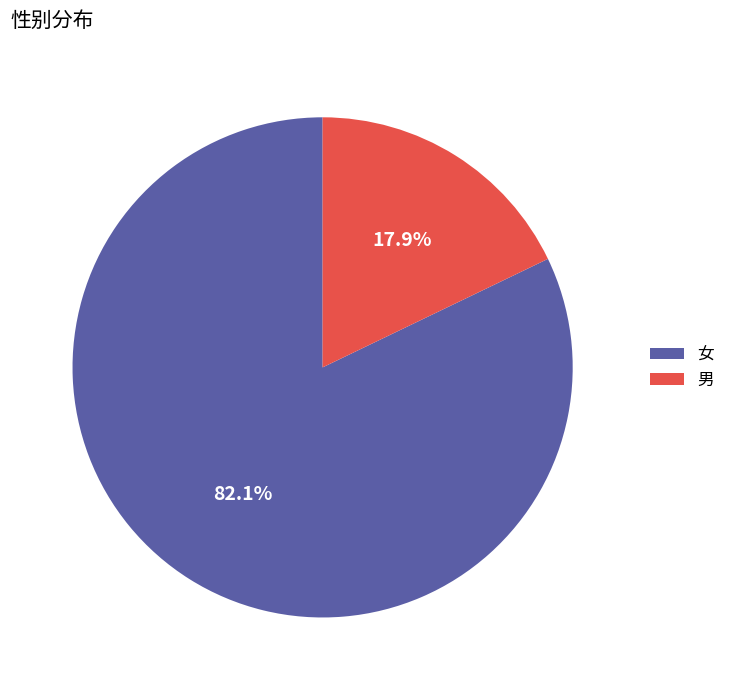

Count the number of slices in the pie.

2